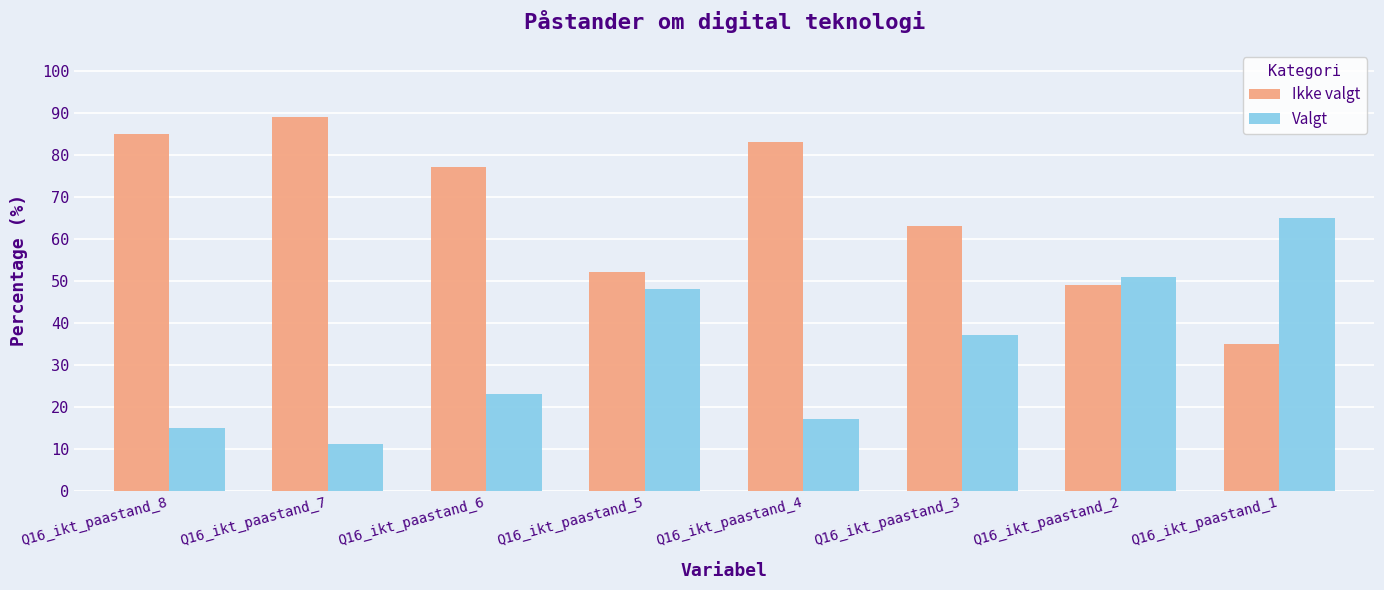

What is the difference between the Valgt values at Q16_ikt_paastand_1 and Q16_ikt_paastand_4?

48